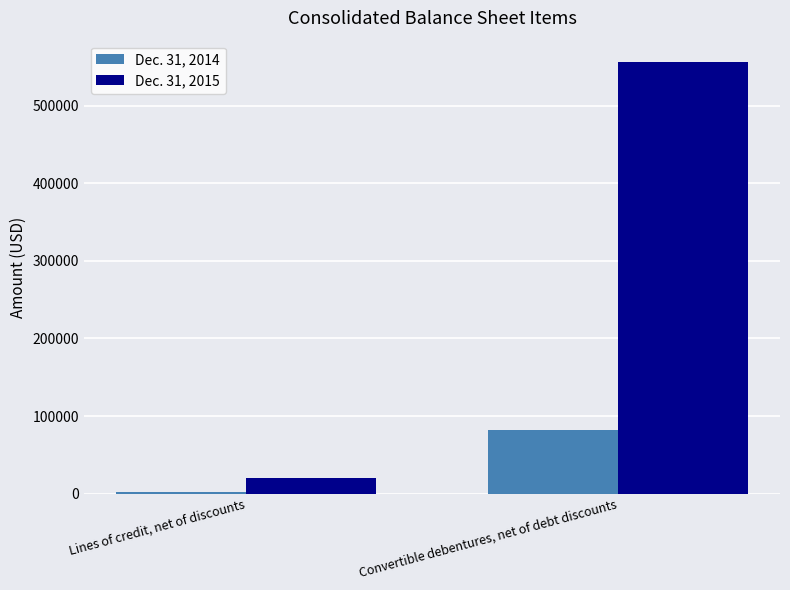

How many data points does each series have?

2